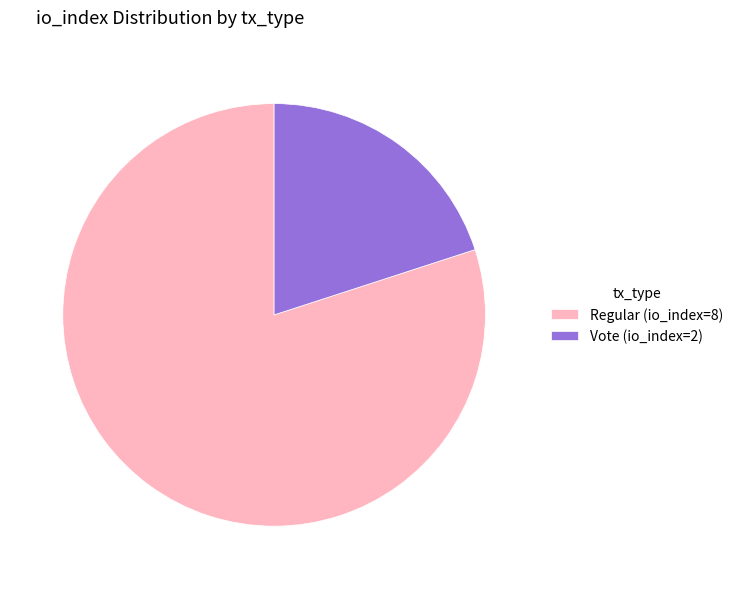

The Vote (io_index=2) slice represents 20% of the pie. True or false?

True